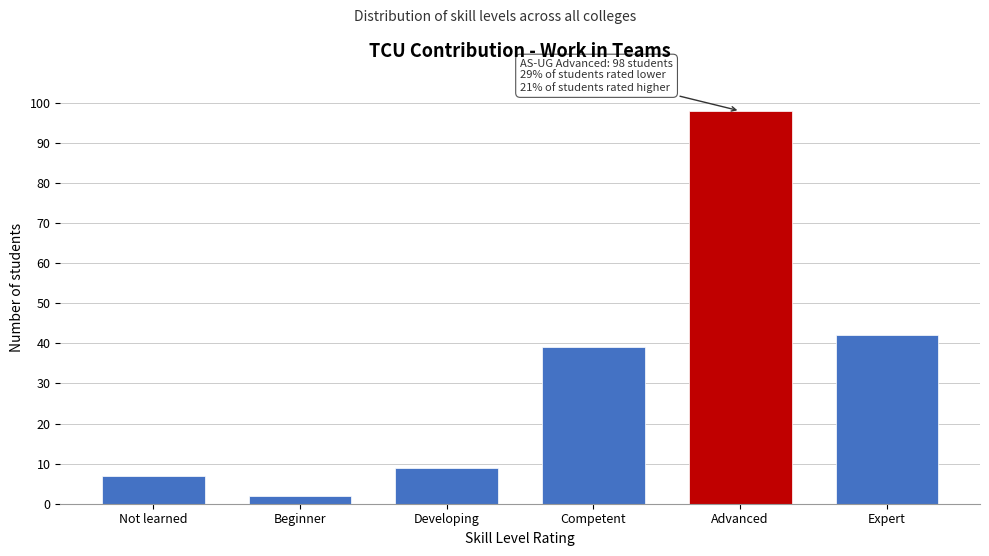

Reading left to right, transcribe all the data shown in this chart.

7	2	9	39	98	42